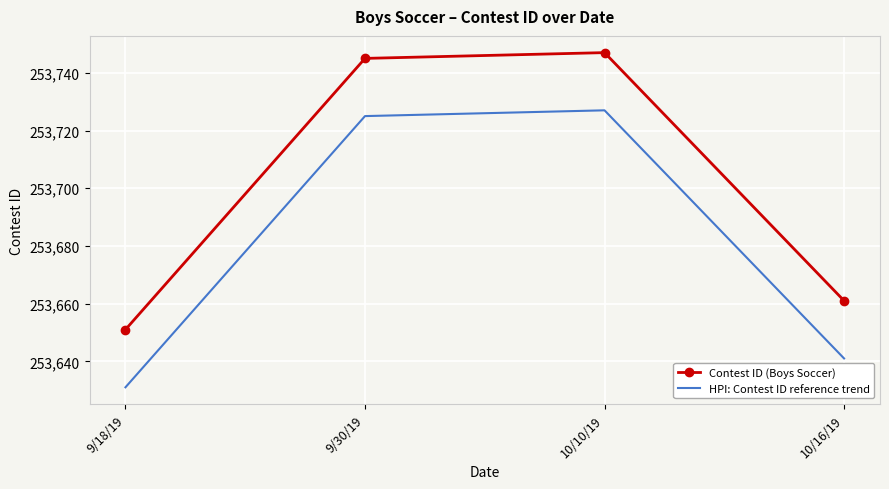

What is the difference between the highest and lowest values at 10/16/19?

20